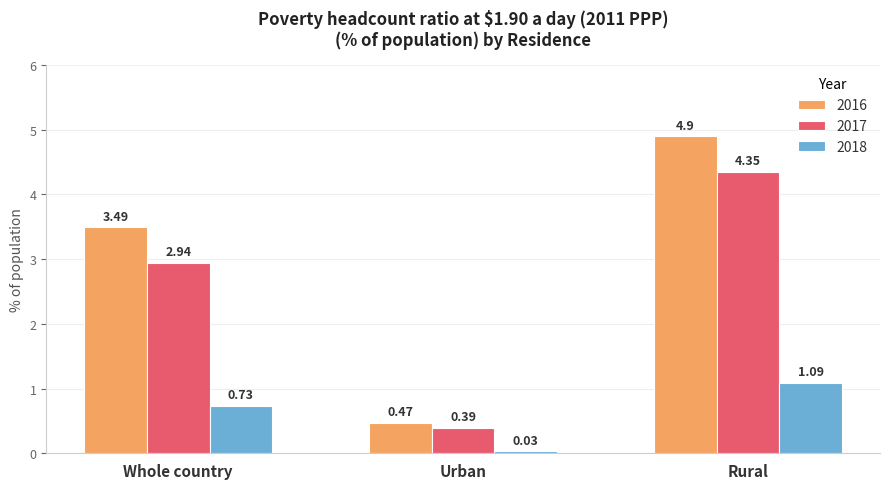

What is the label of the 2nd bar from the left?

Urban